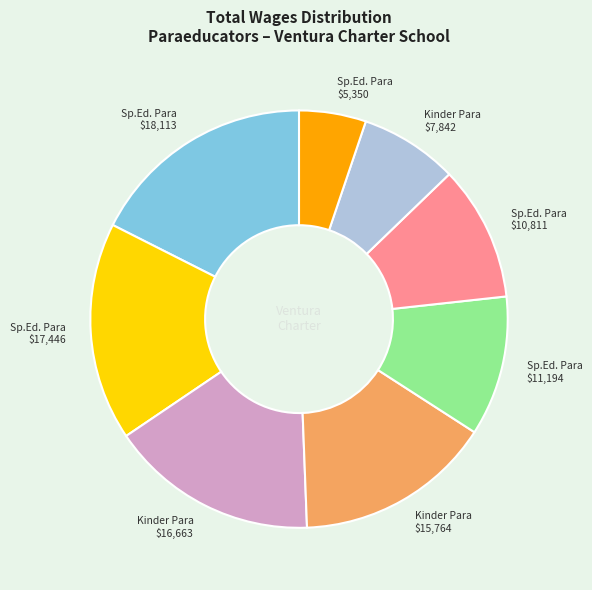

How many slices are in this pie chart?

8